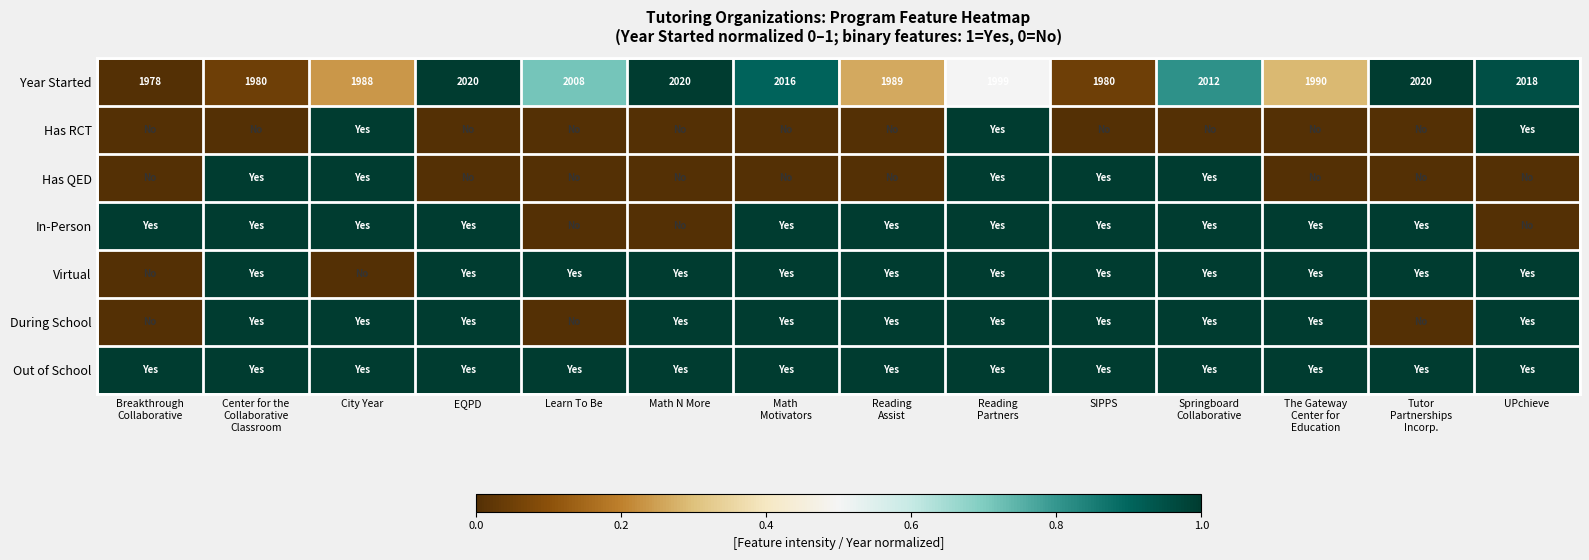

What is the difference between the maximum and minimum values in the Year Started series?

42